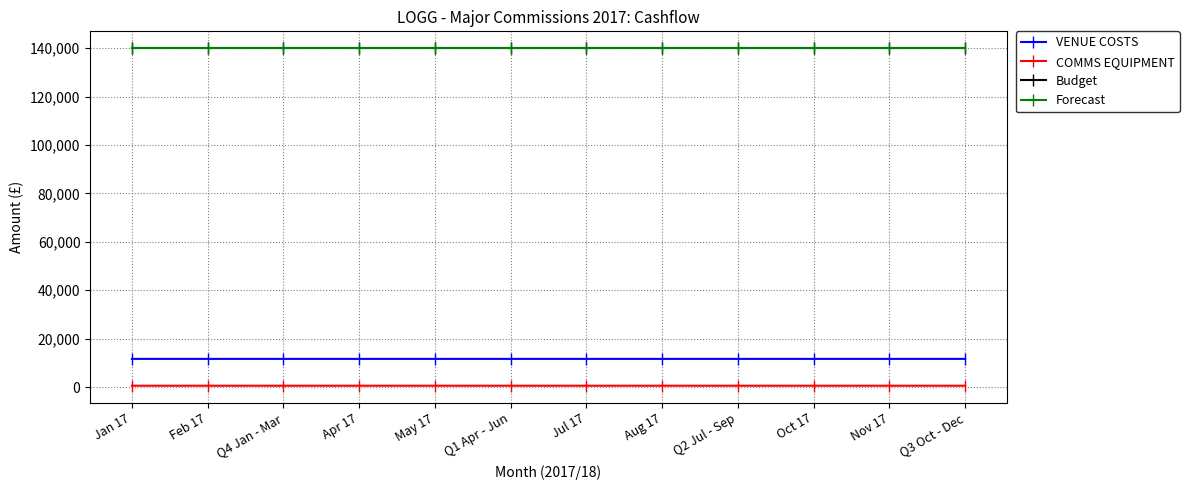

True or false: VENUE COSTS and COMMS EQUIPMENT cross at least once.

False